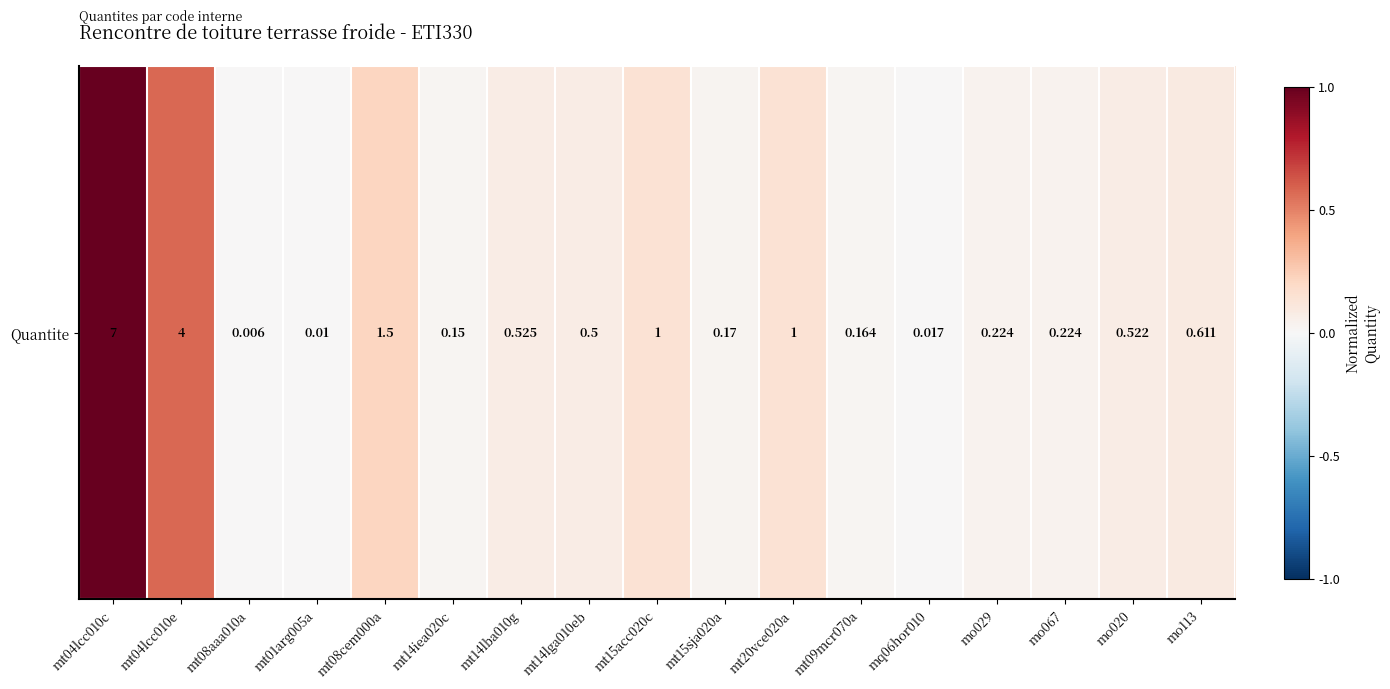

Which has a higher value, mo029 or mt09mcr070a?

mo029